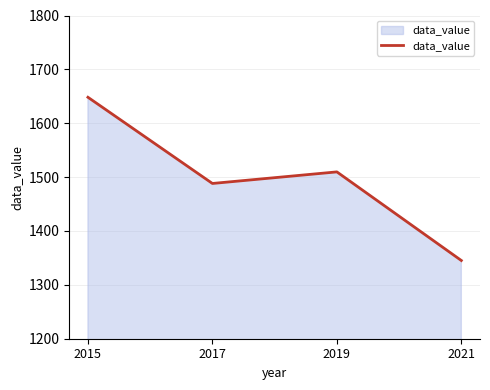

What is the greatest value displayed?

1648.2